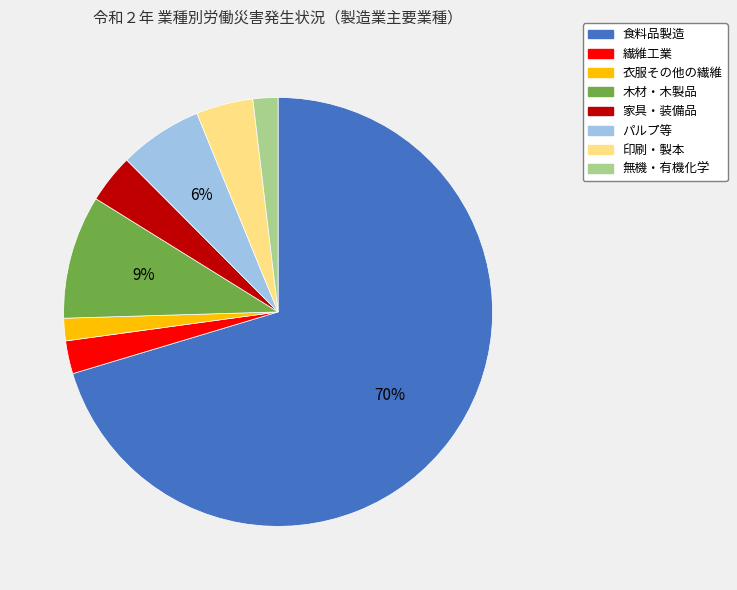

How many segments does this pie chart have?

8